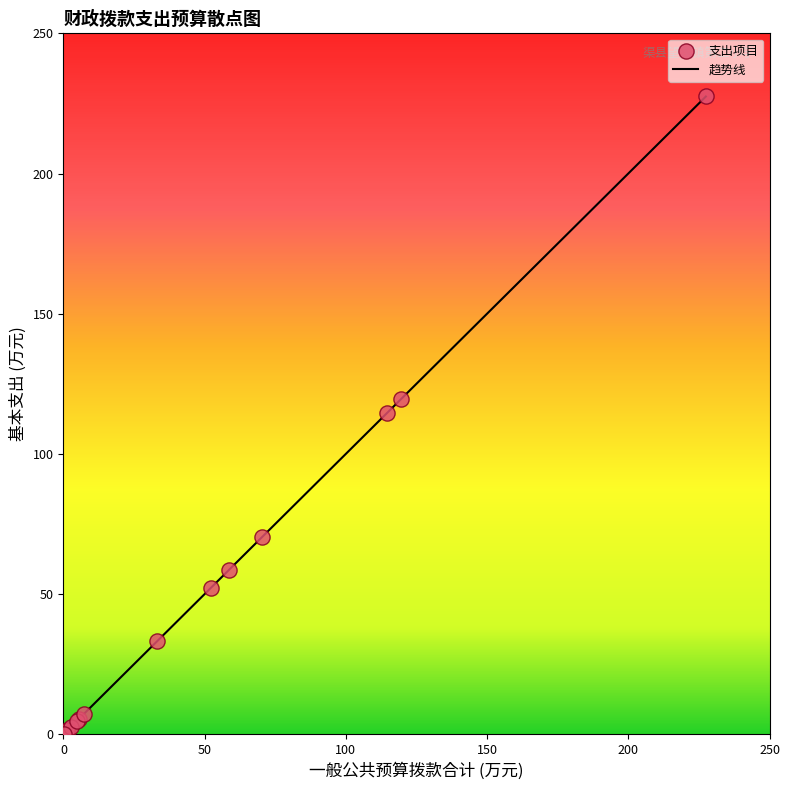

What is the difference between the maximum and minimum values?

227.4